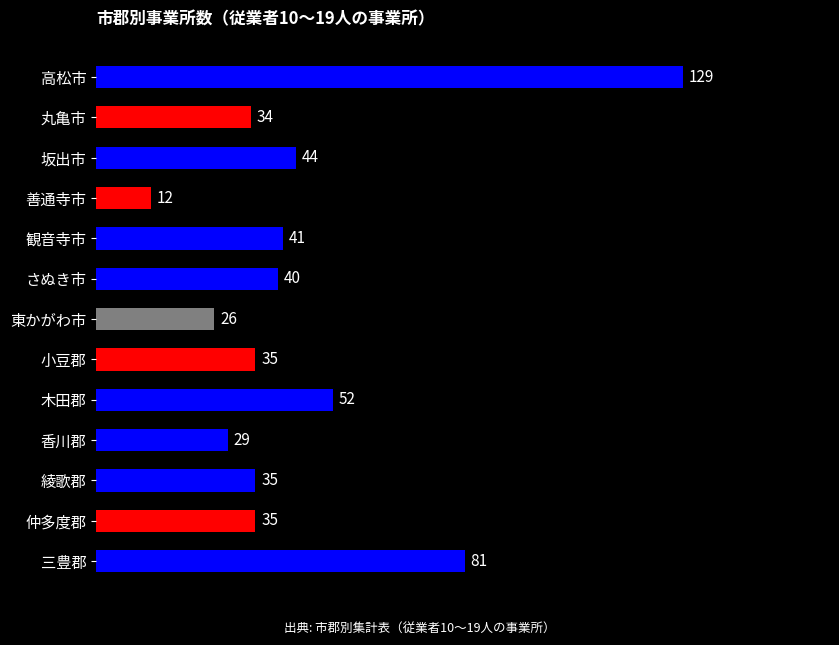

What is the maximum value shown in the chart?

129